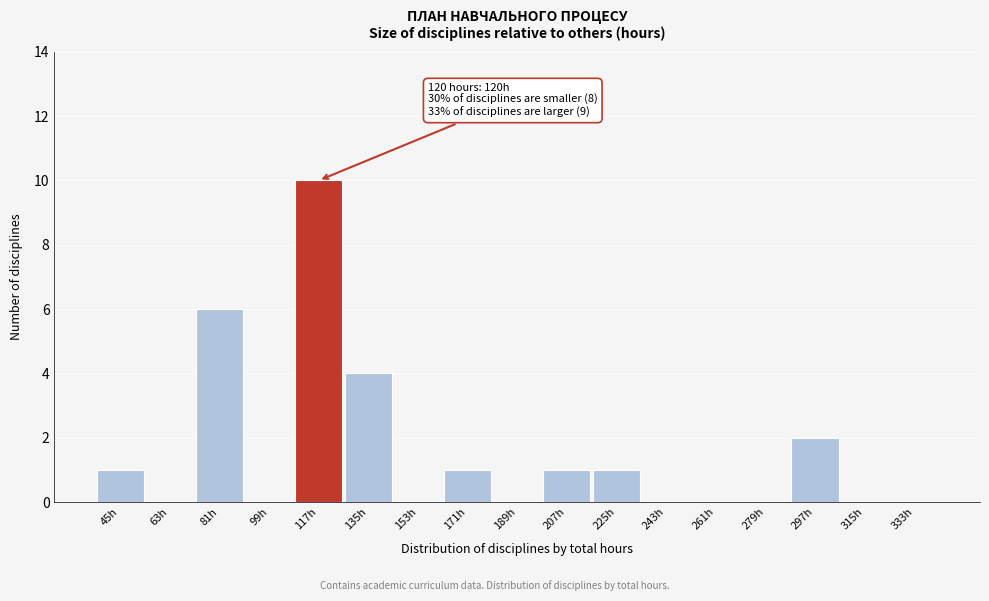

Reading left to right, what are all the values shown in this chart?

45h=1	63h=0	81h=6	99h=0	117h=10	135h=4	153h=0	171h=1	189h=0	207h=1	225h=1	243h=0	261h=0	279h=0	297h=2	315h=0	333h=0